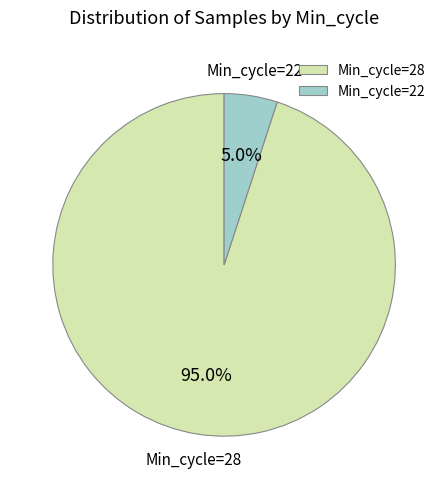

How many segments does this pie chart have?

2